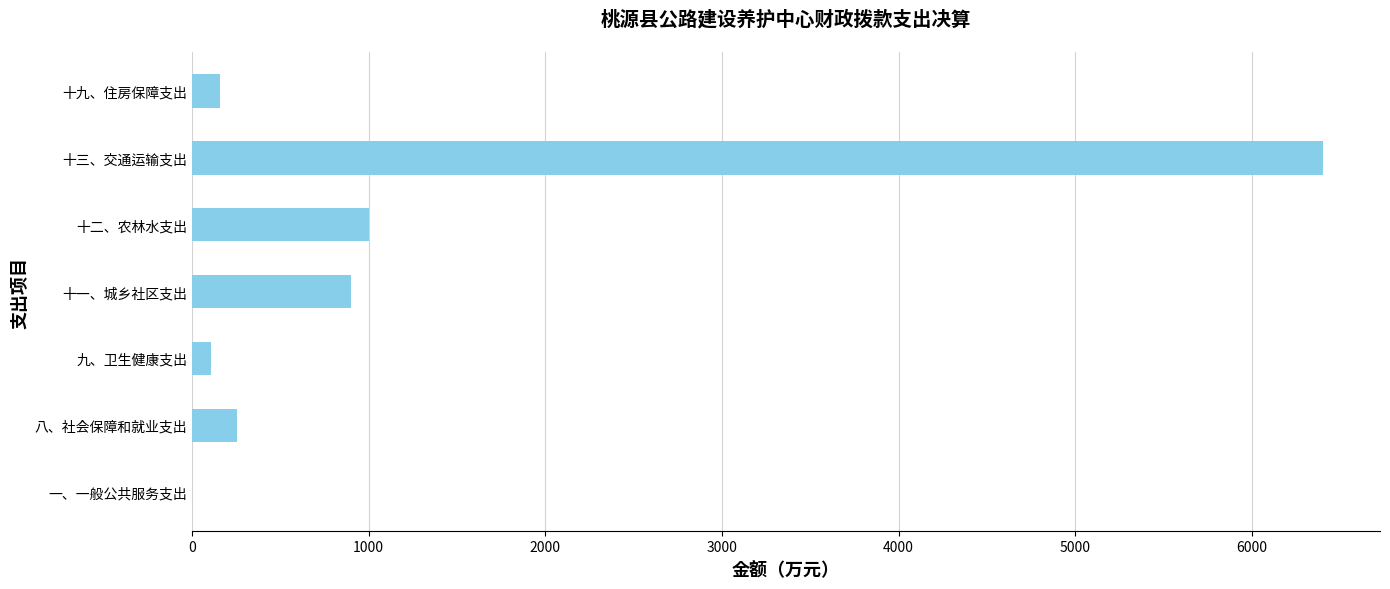

Approximately how many times larger is the value at 十三、交通运输支出 compared to 十二、农林水支出?

6.4